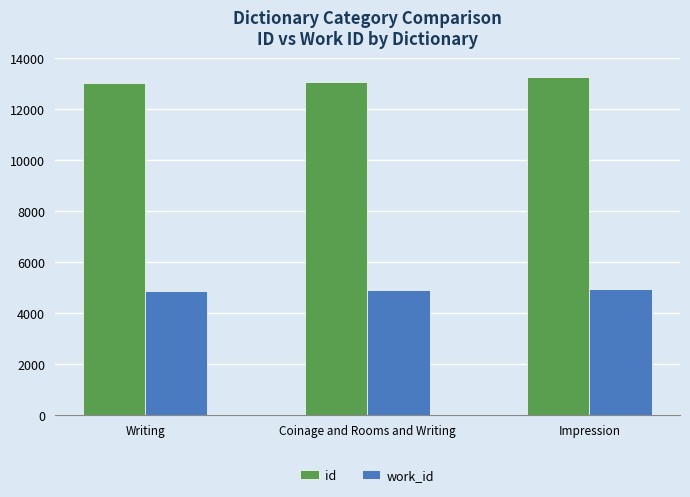

At which category is the sum across all series the highest?

Impression